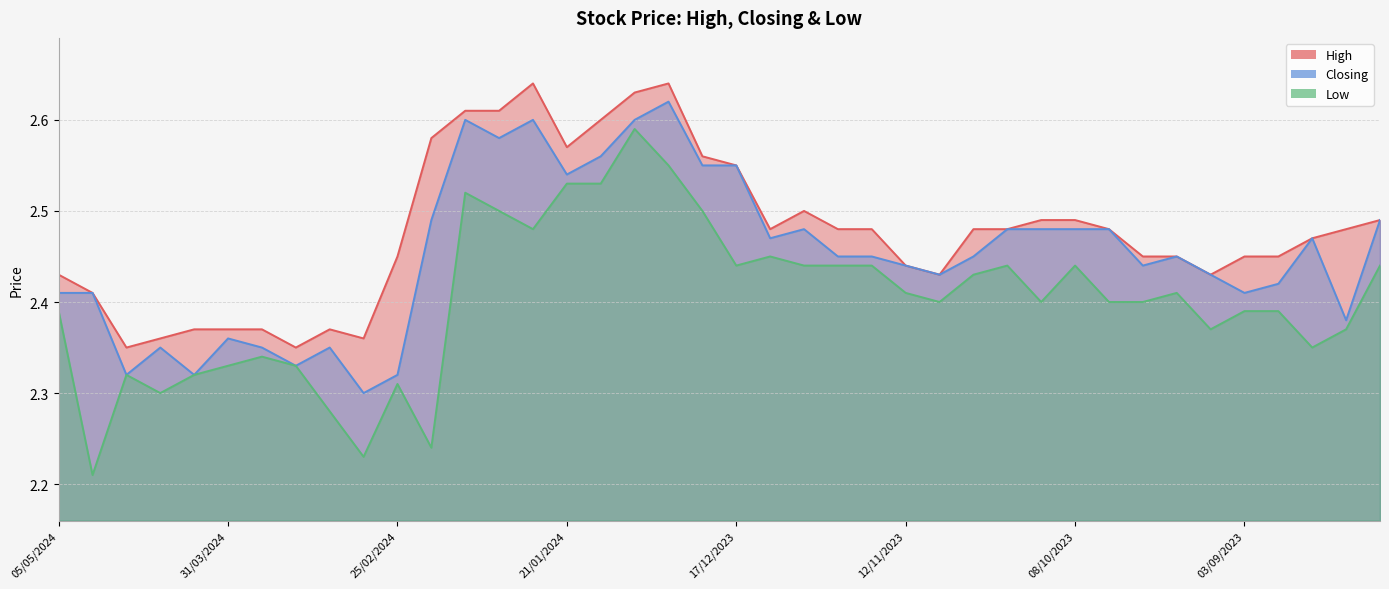

How many lines are shown in the chart?

3